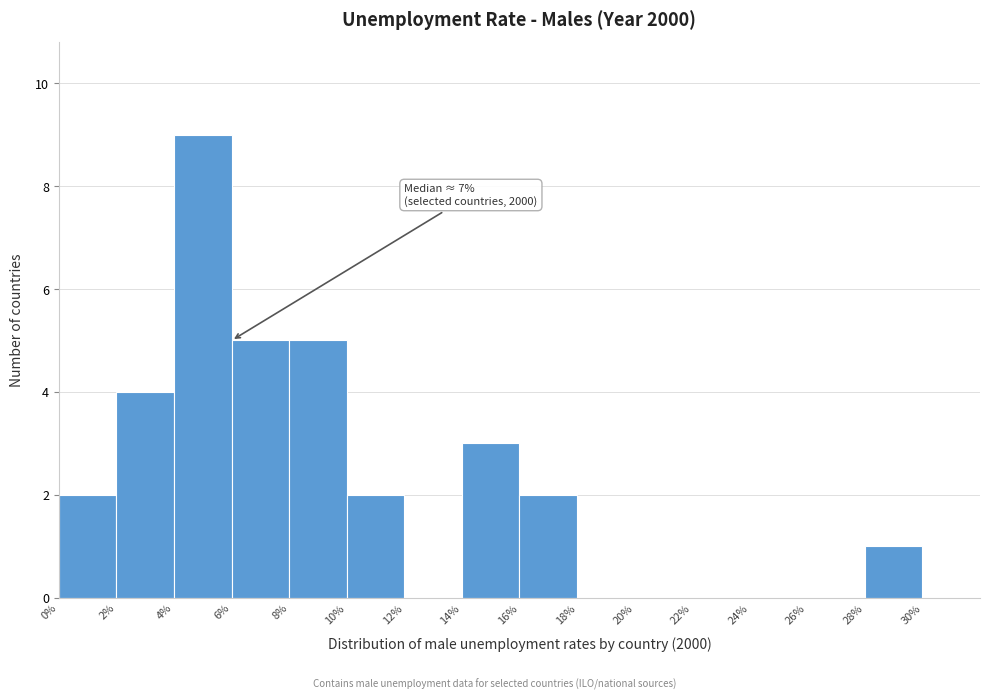

Which range on the x-axis has the tallest bar?

4 to 6